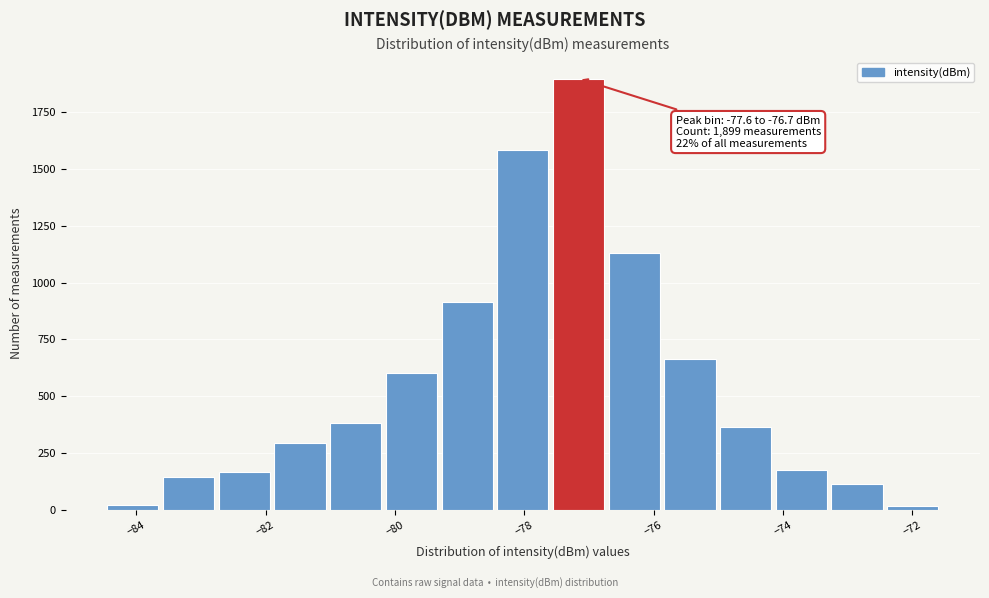

Which range on the x-axis has the tallest bar?

-77.6 to -76.8